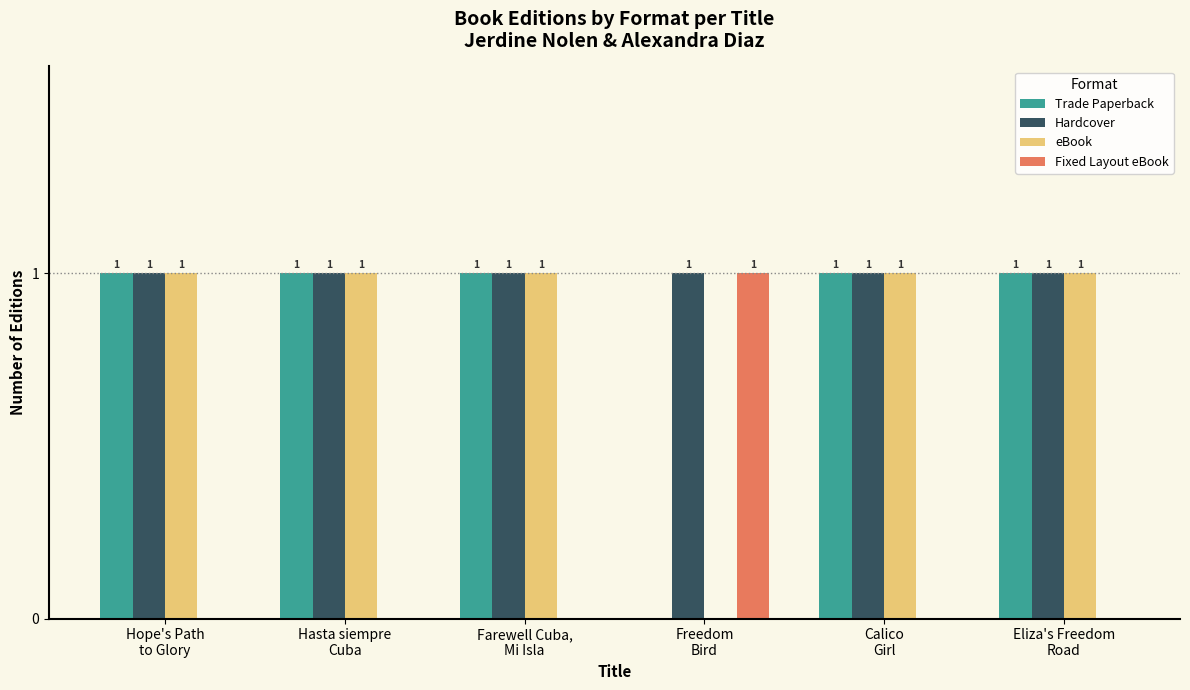

Which series has the largest total across all categories?

Hardcover